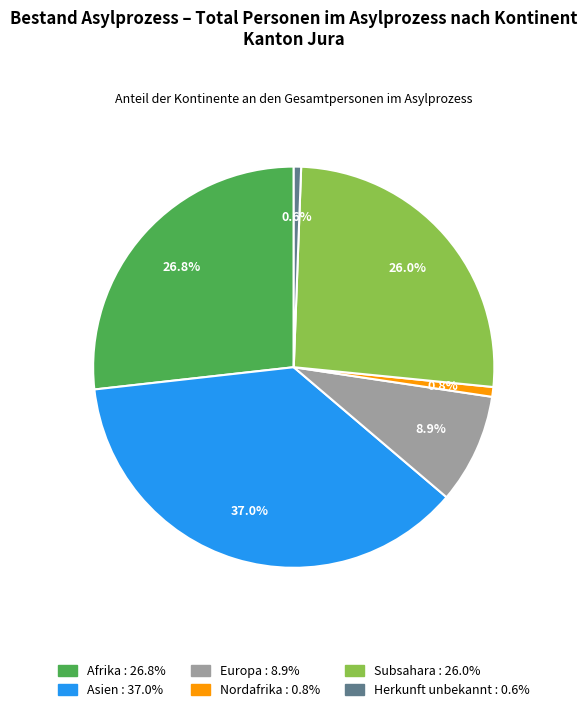

Do Europa and Asien together represent more than half of the pie?

No